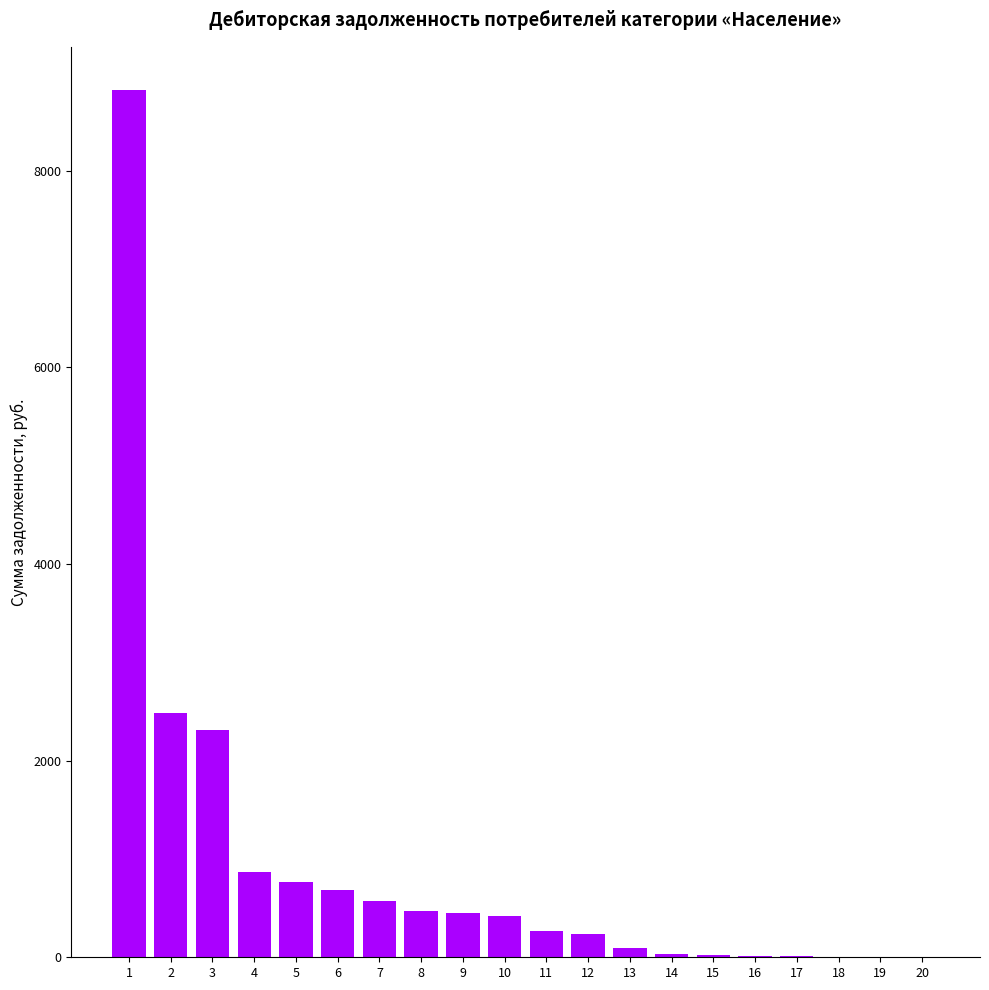

What is the maximum value shown in the chart?

8818.8